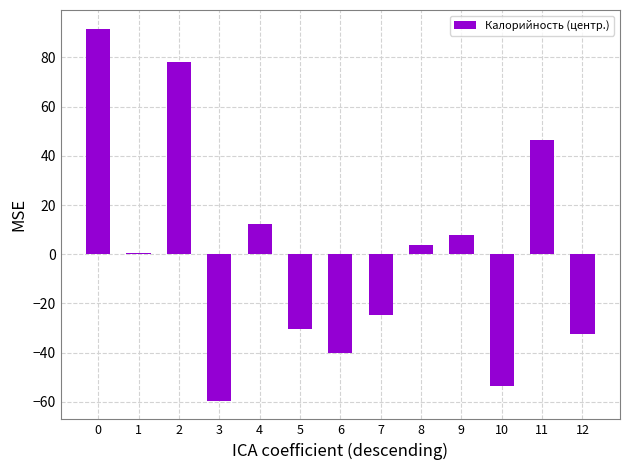

What is the maximum value shown in the chart?

91.7